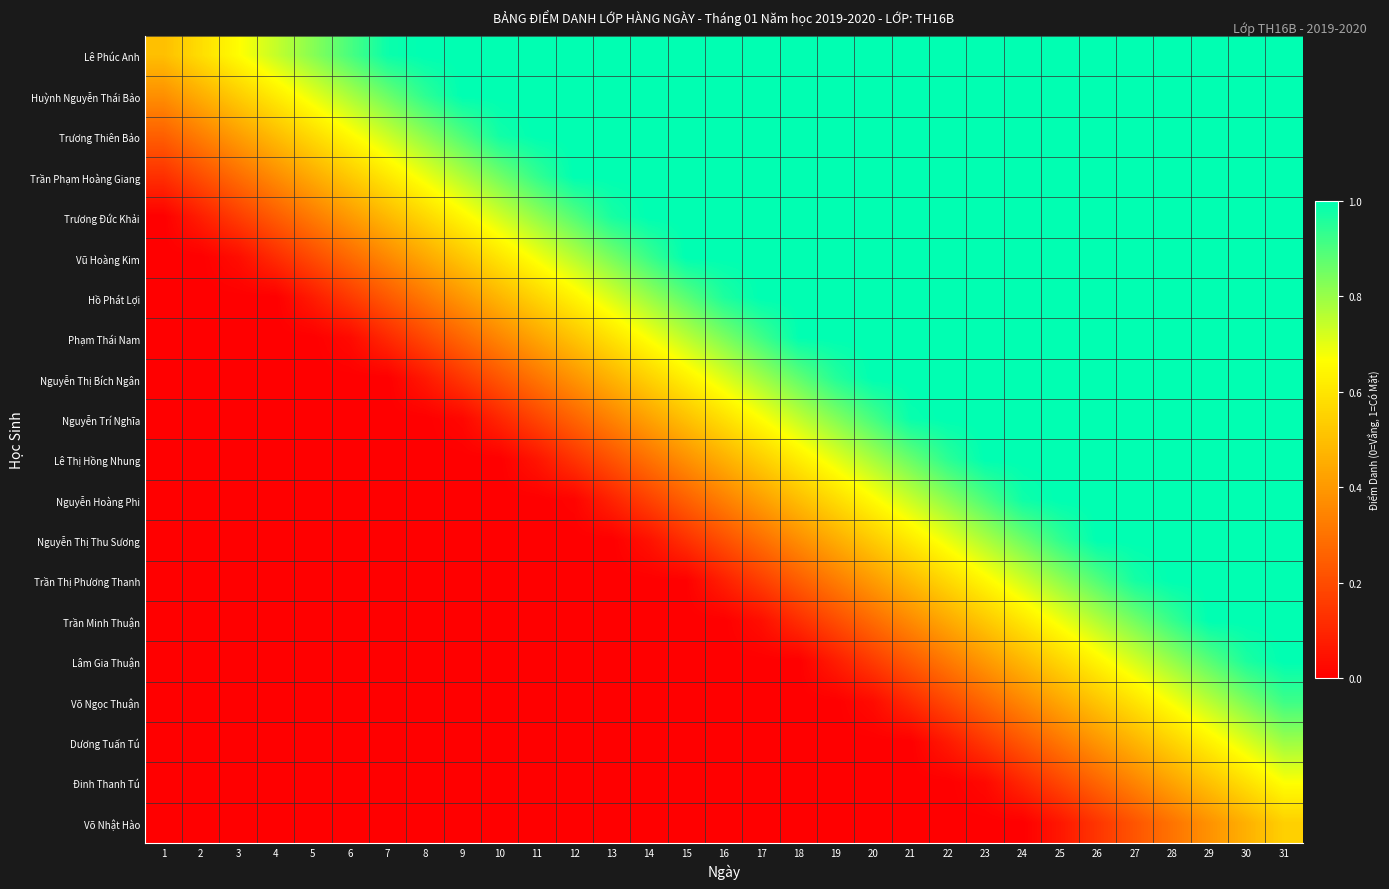

What is the maximum value shown in the chart?

1.0